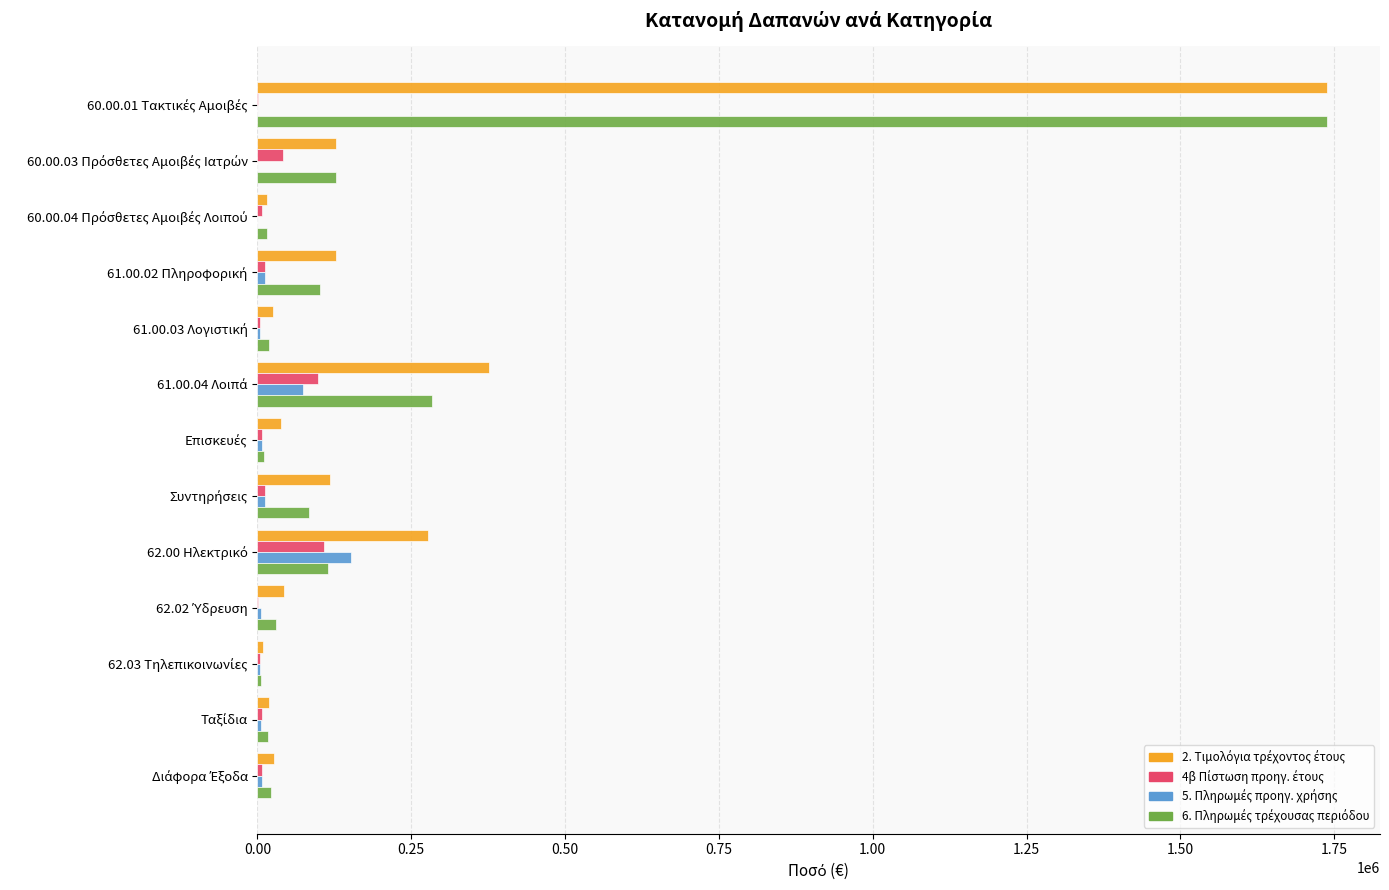

What is the maximum value shown in the chart?

1737537.4